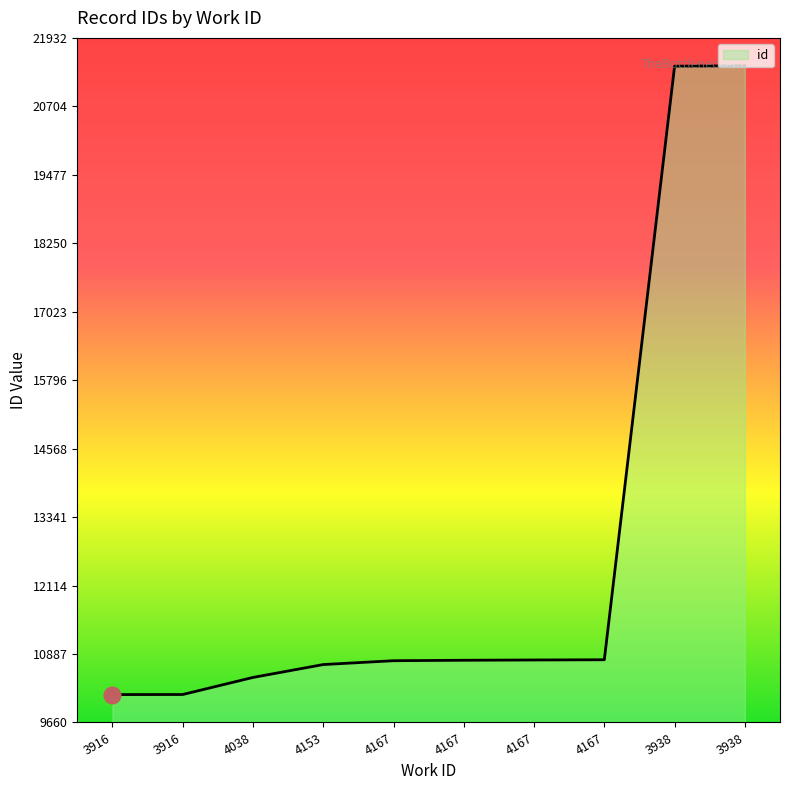

Reading left to right, extract all data points from this chart.

3916=10160	3916=10161	4038=10467	4153=10698	4167=10767	4167=10775	4167=10780	4167=10784	3938=21425	3938=21432